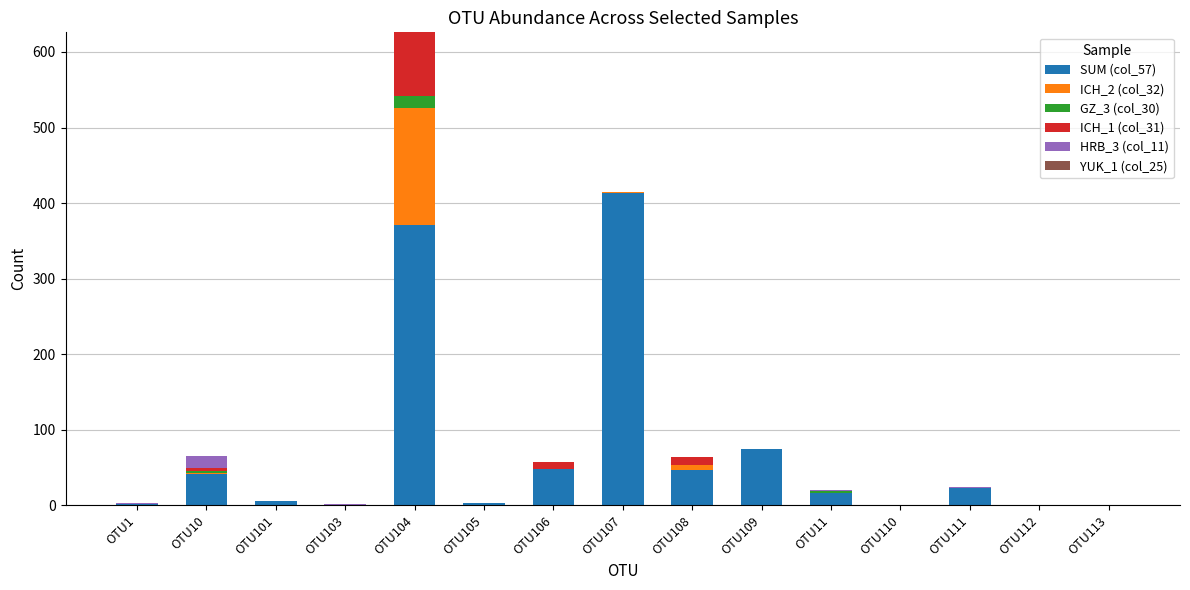

At which category is the sum across all series the highest?

OTU104